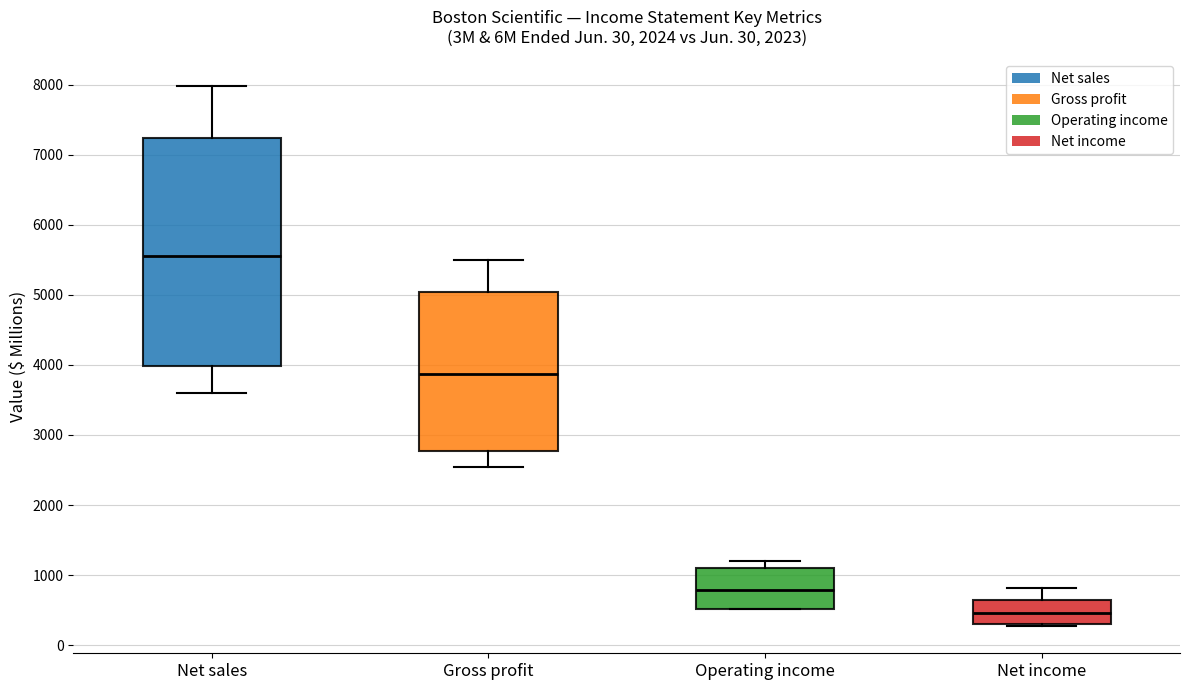

Which box's median line is the lowest?

Net income